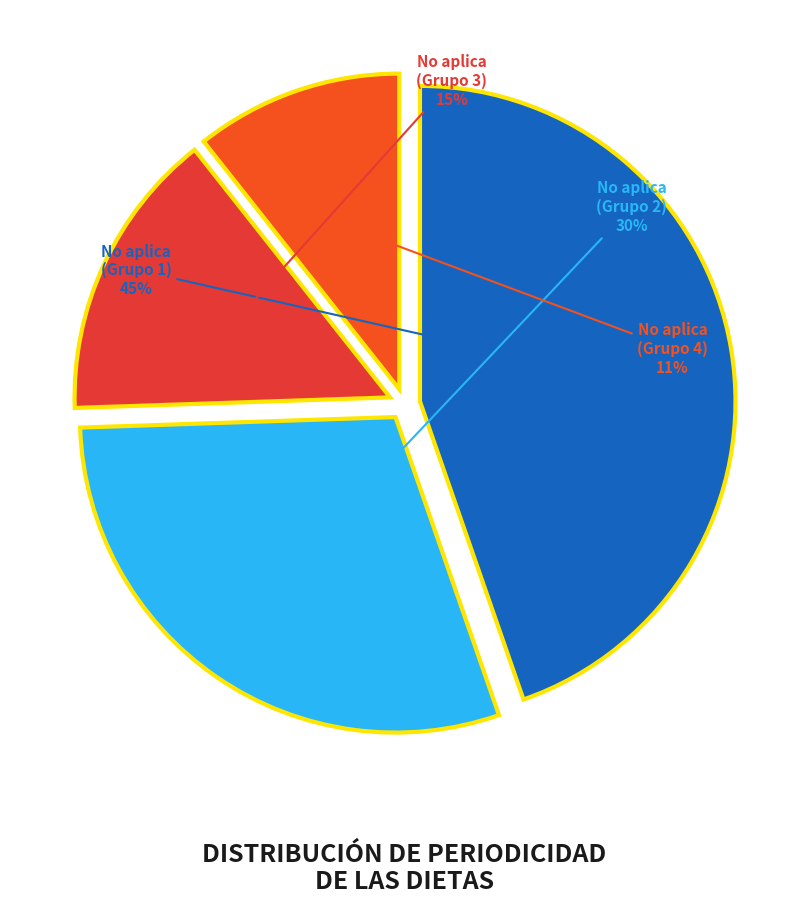

What is the smallest slice in the pie chart?

No aplica (Grupo 4)